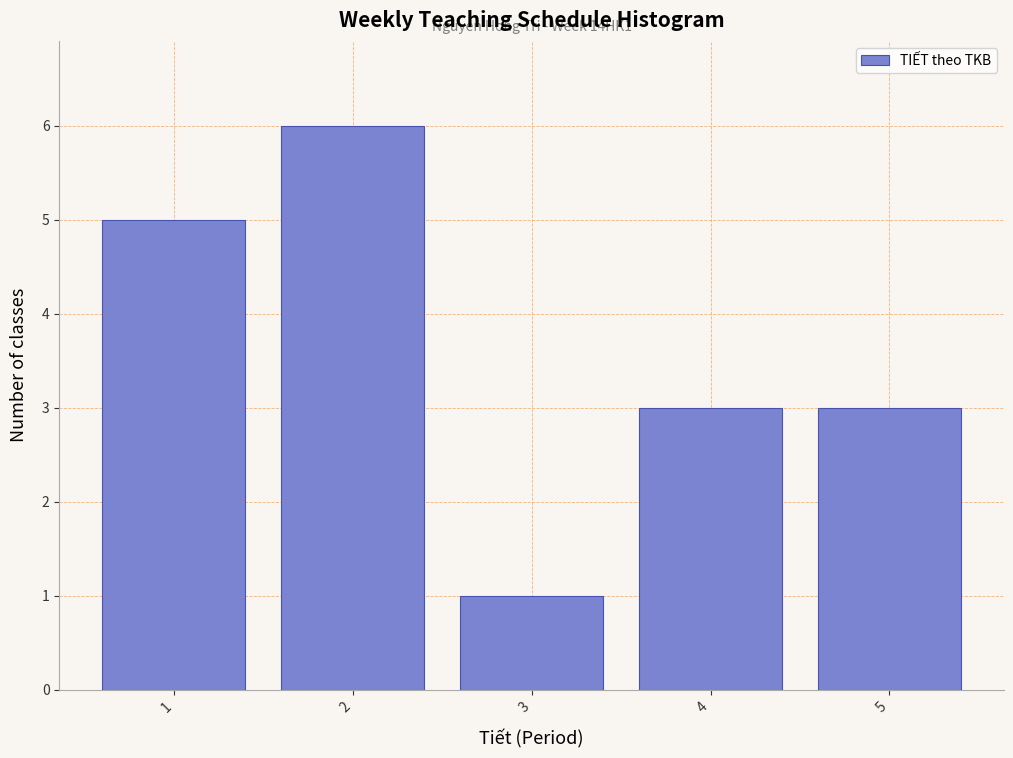

Reading left to right, extract all data points from this chart.

1=5	2=6	3=1	4=3	5=3